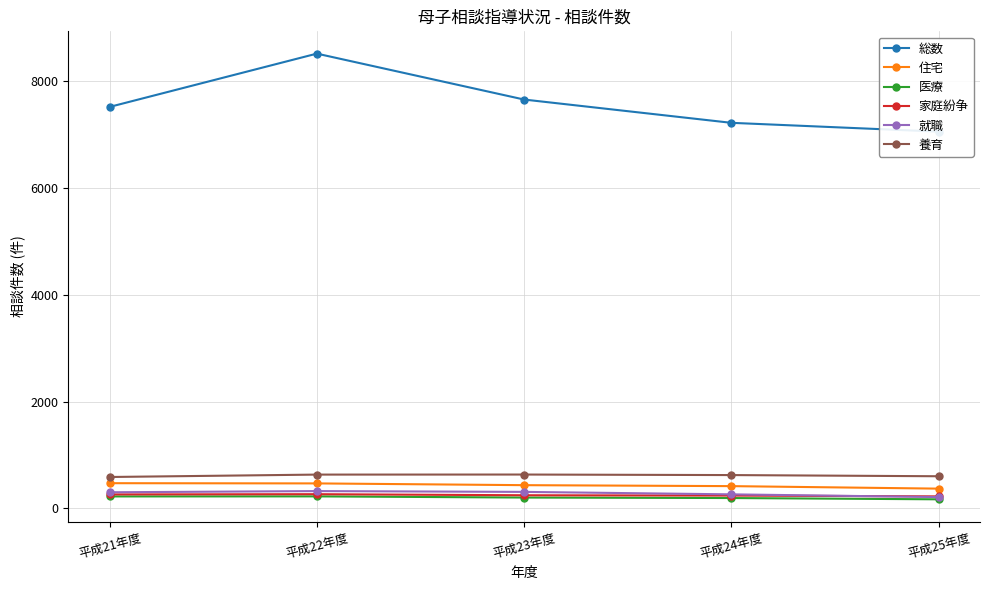

How many lines are shown in the chart?

6